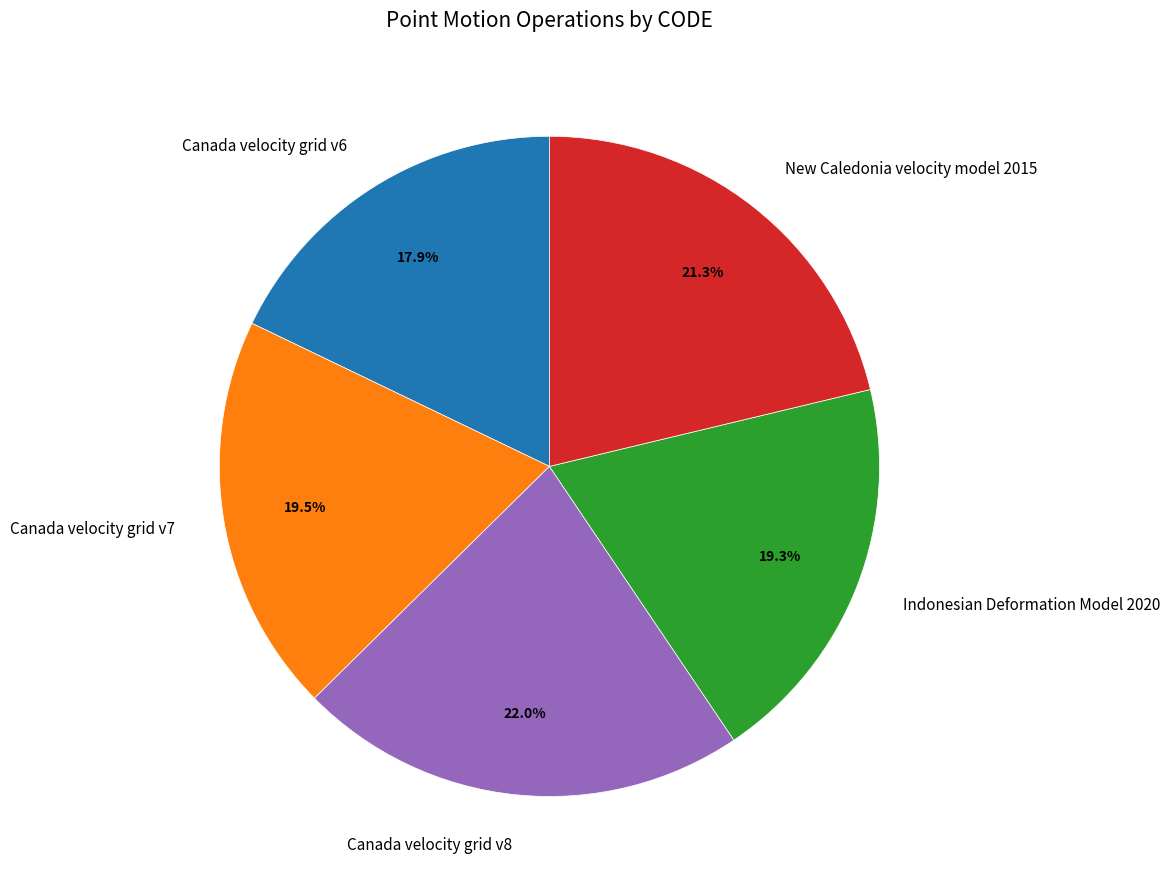

Is the sum of New Caledonia velocity model 2015 and Canada velocity grid v6 greater than half?

No